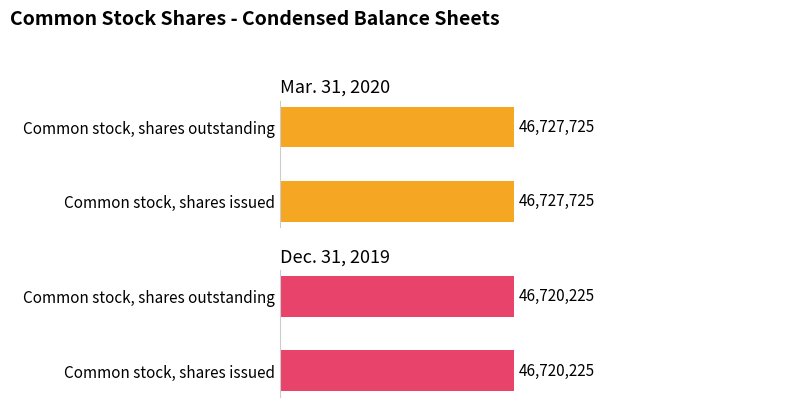

At which label does Dec. 31, 2019 reach its minimum?

Common stock, shares issued